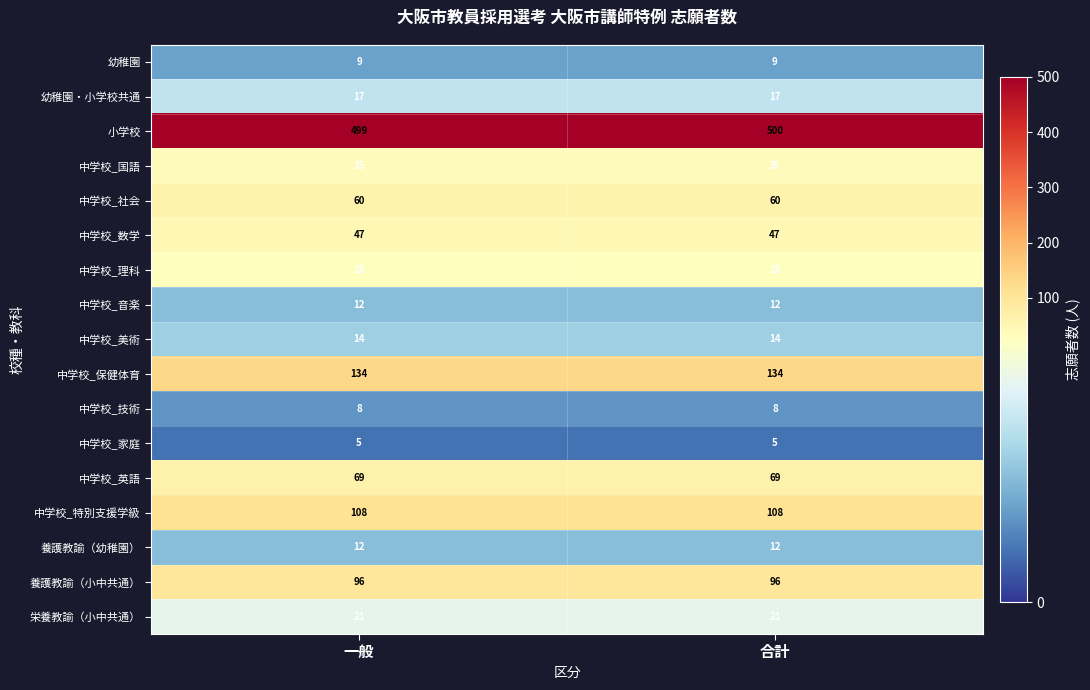

Between 一般 and 合計, which series saw the biggest shift?

小学校